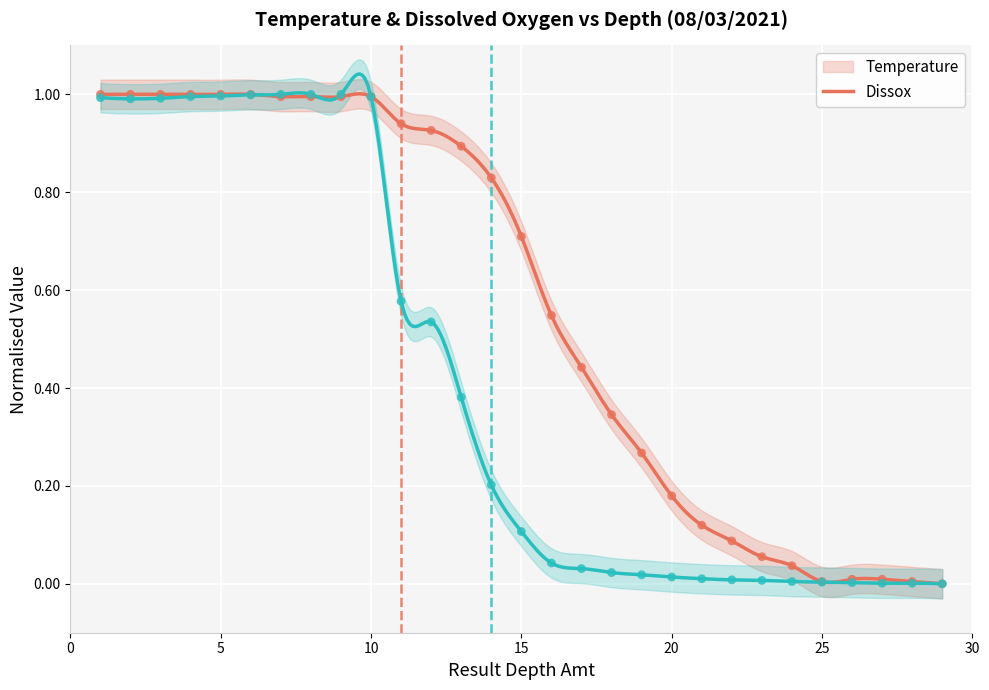

What is the total value across all series at 4?

2.0